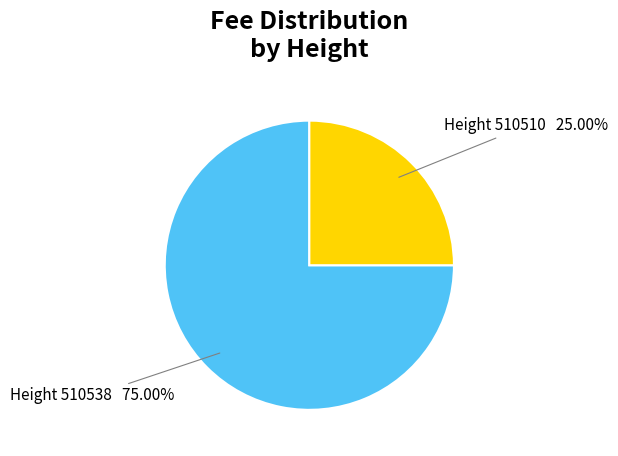

Is there any slice that represents more than half of the pie?

Yes